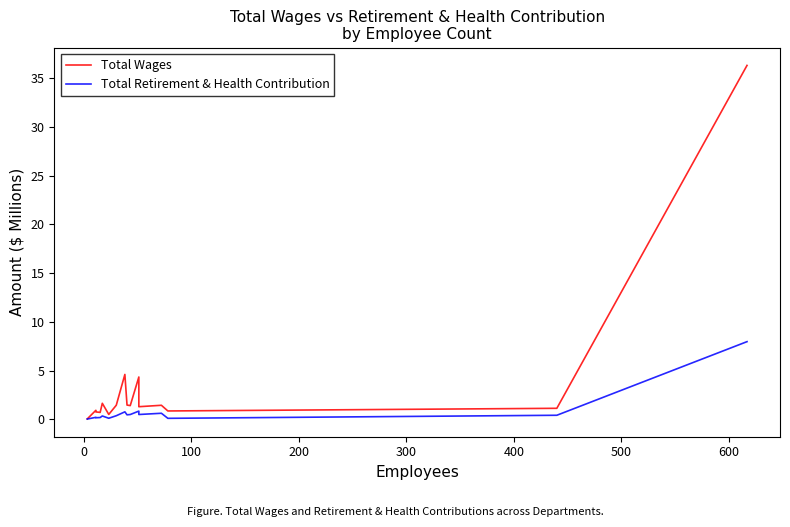

Reading left to right, list all the values displayed in this chart.

Total Wages: 0.0	0.9	0.8	0.7	1.6	0.5	1.4	4.6	1.5	1.4	4.3	2.1	1.3	1.4	0.9	1.1	36.3
Total Retirement & Health Contribution: 0.0	0.2	0.2	0.2	0.3	0.1	0.4	0.8	0.5	0.5	0.8	0.7	0.5	0.6	0.1	0.4	8.0